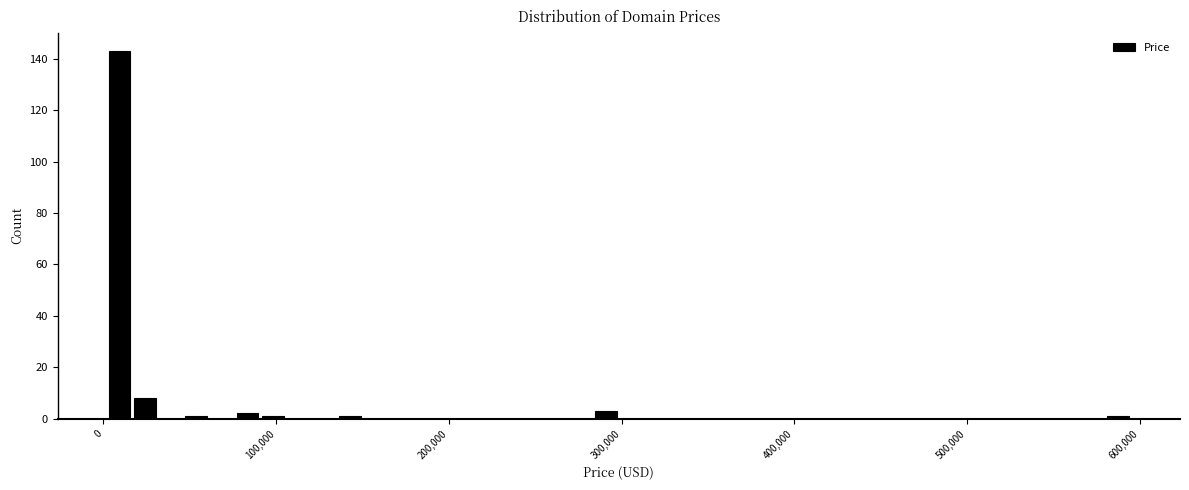

Around what value on the x-axis is the tallest bar? Give the approximate position of its centre, as read against the axis.

10000